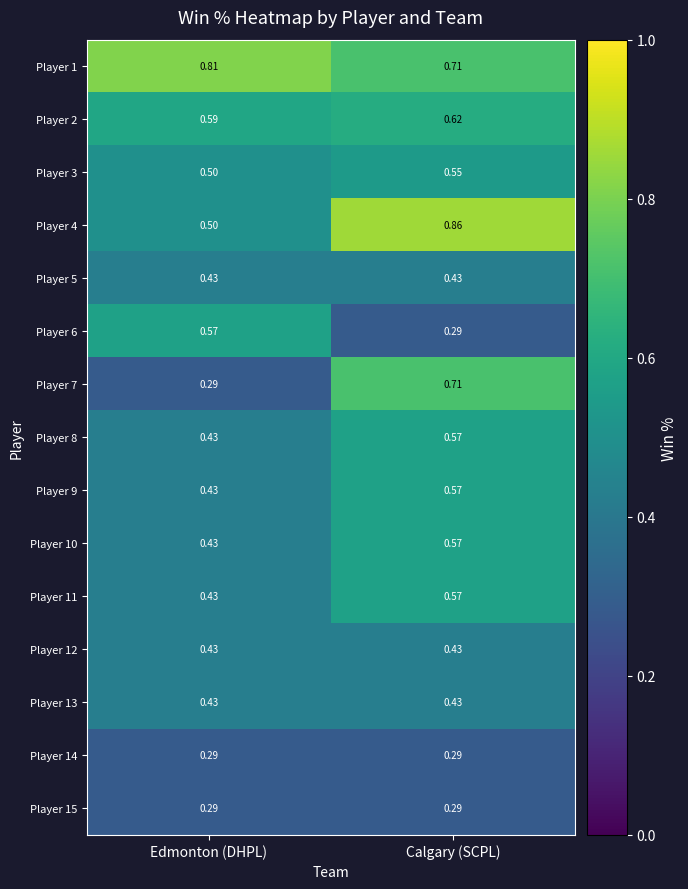

Is the value of Player 6 at Edmonton (DHPL) greater than the value of Player 4 at Edmonton (DHPL)?

Yes